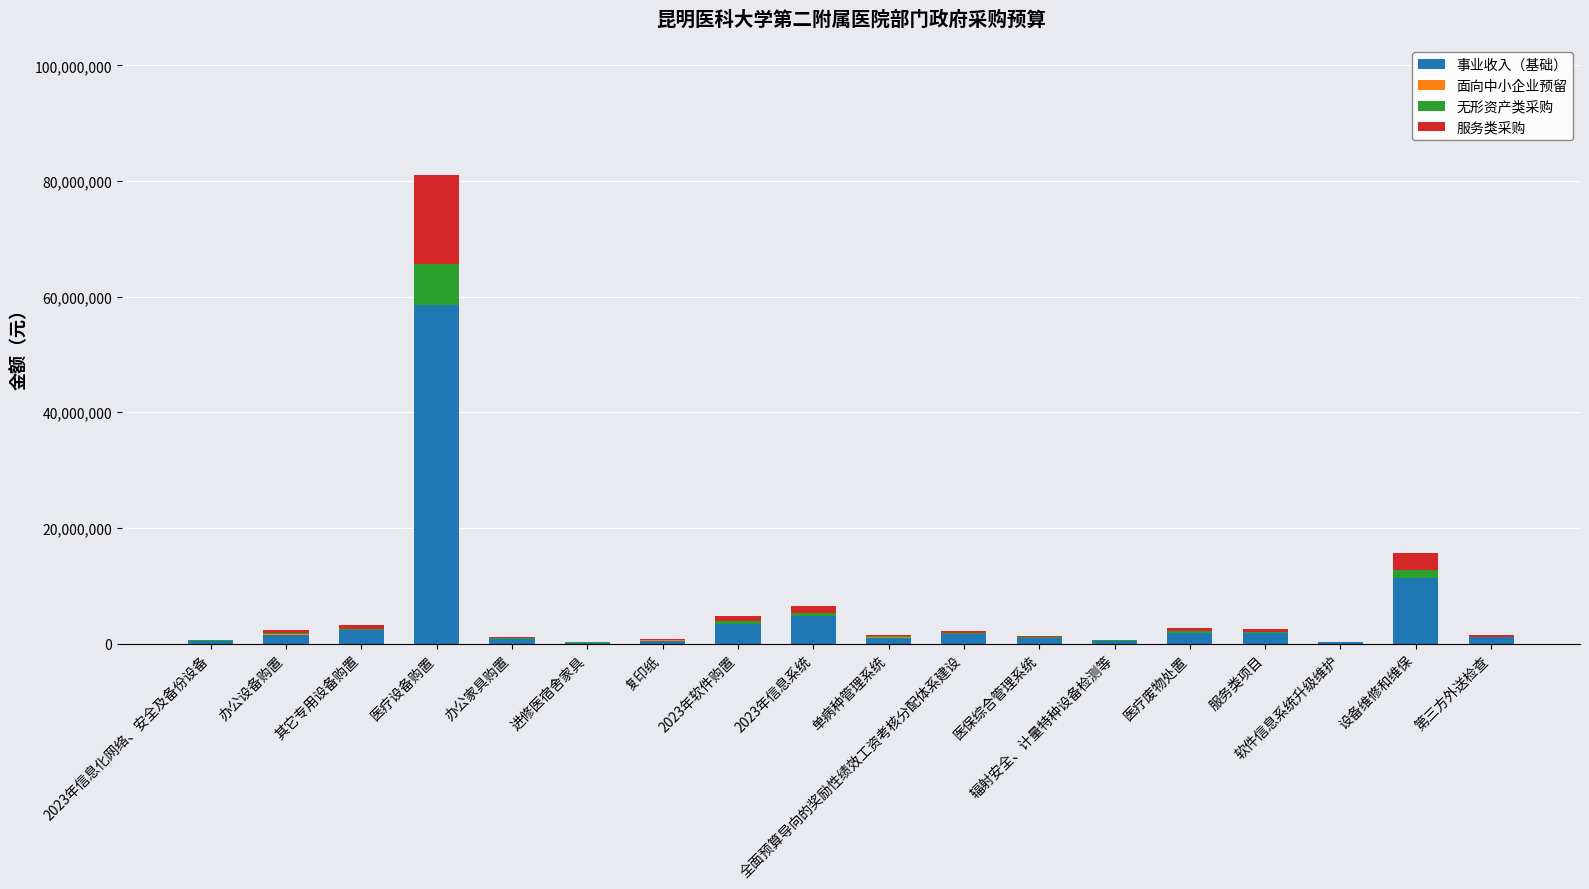

At which category is the sum across all series the highest?

医疗设备购置